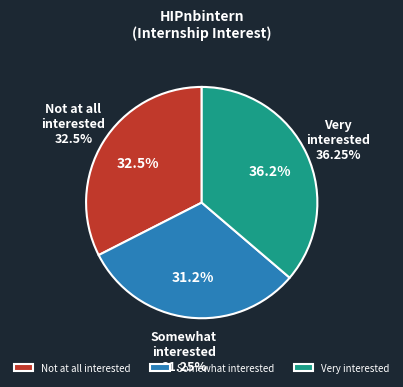

What is the total percentage of Very interested and Not at all interested?

68.8%